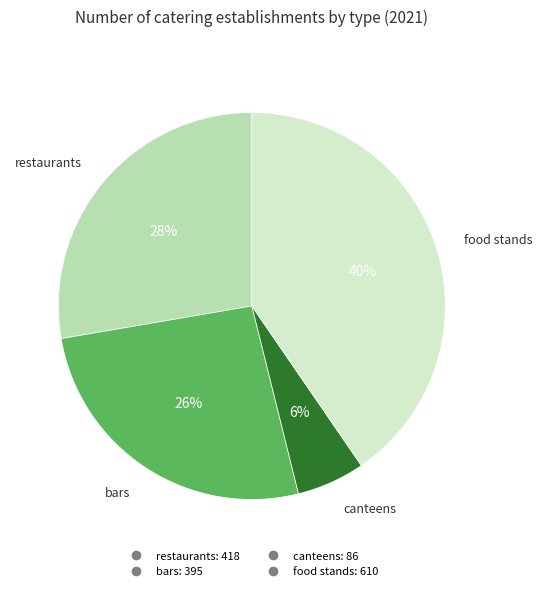

How many segments does this pie chart have?

4